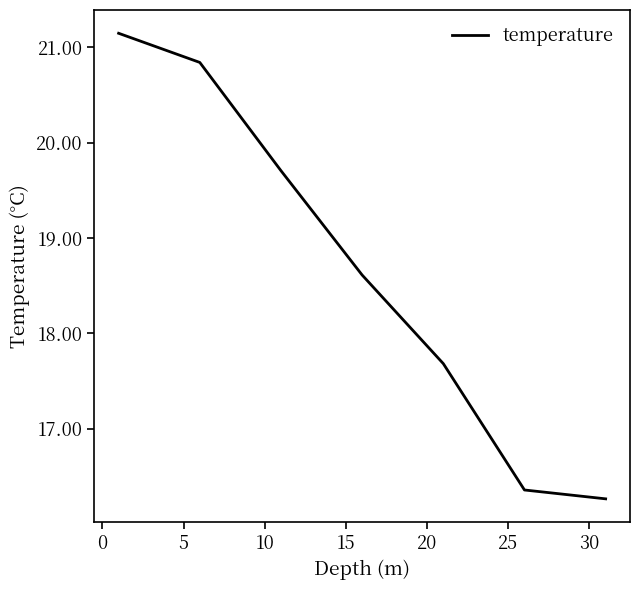

Reading right to left, extract all data points from this chart.

16.3	16.4	17.7	18.6	19.7	20.8	21.1